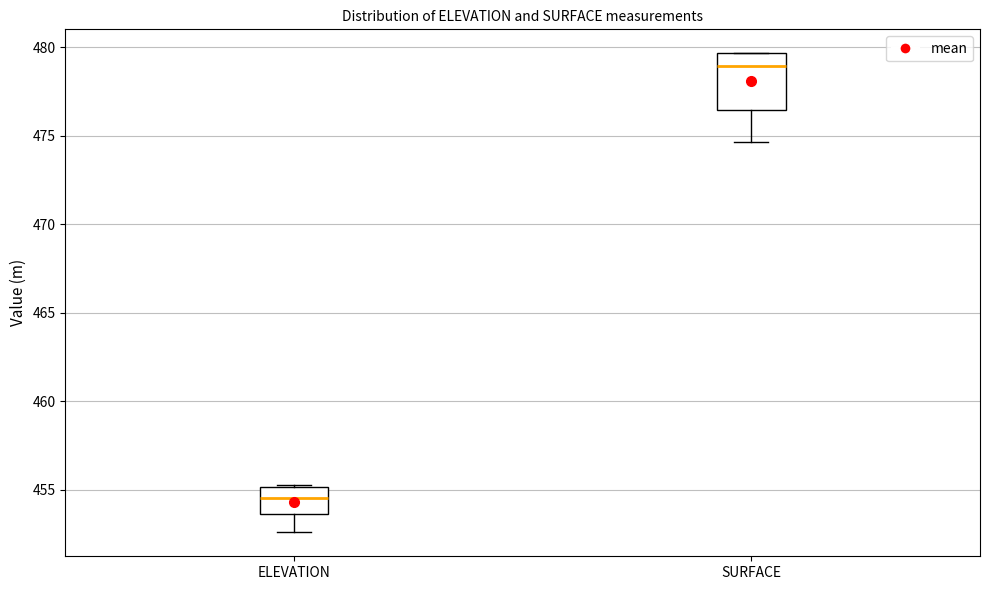

Reading left to right, read every box against the y-axis: the position of its median line, the range the box covers, and the ends of its whiskers. The values are not printed on the chart, so give them approximately, as read against the axis.

ELEVATION: median 454.5, box 453.5 to 455.0, whiskers 452.5 to 455.5
SURFACE: median 479.0, box 476.5 to 479.5, whiskers 474.5 to 479.5